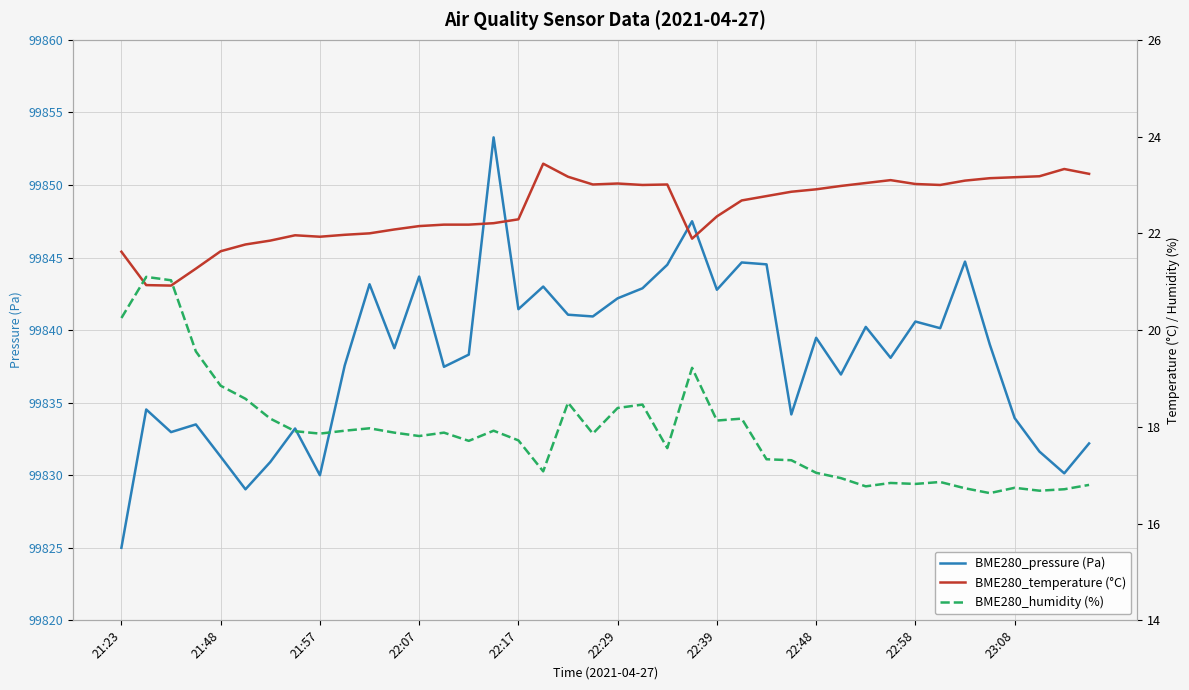

What is the lowest value of the BME280_pressure (Pa) series?

99825.0